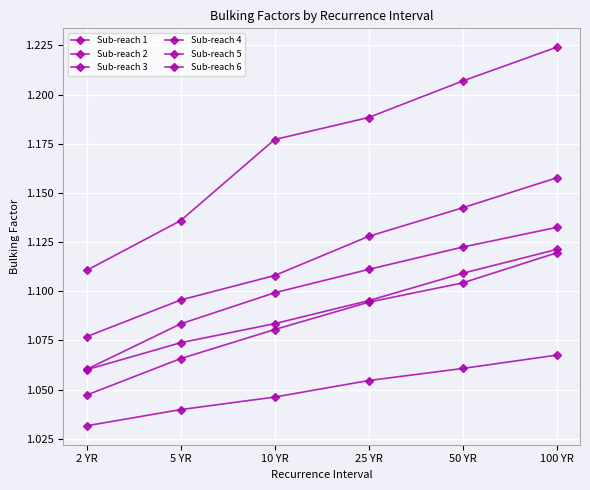

True or false: Sub-reach 3 and Sub-reach 1 intersect in this chart.

False